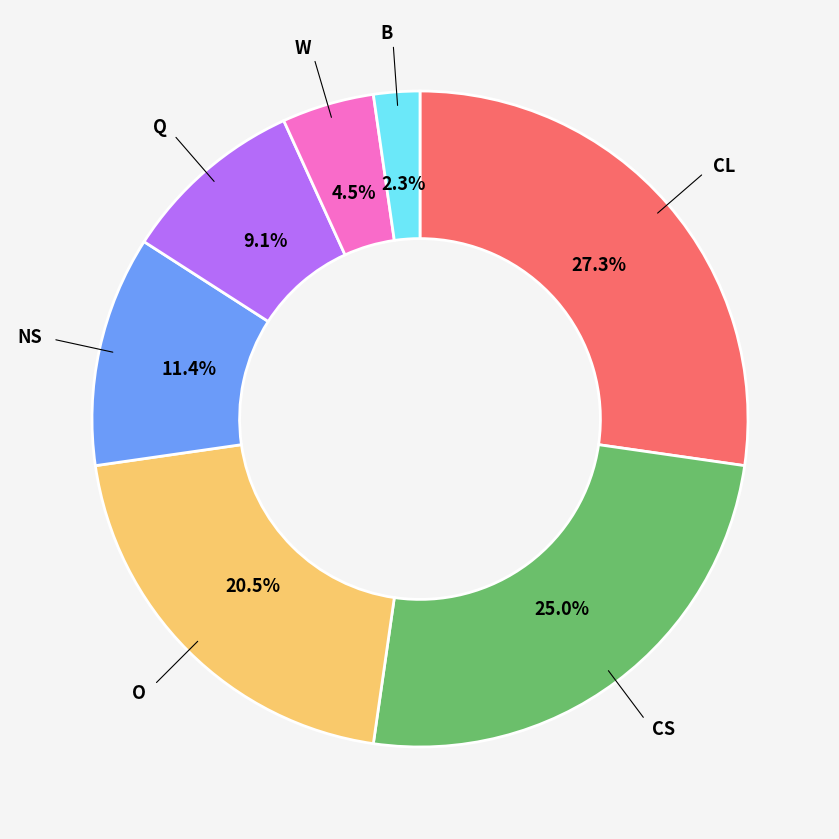

Does any single category account for the majority?

No